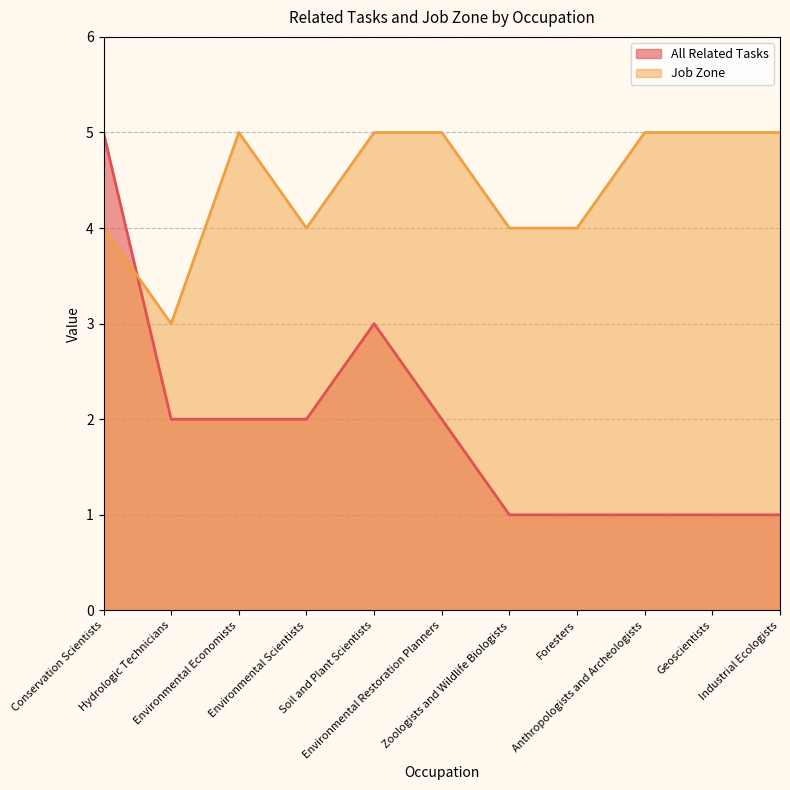

Reading left to right, list all the values displayed in this chart.

All Related Tasks: Conservation Scientists=5	Hydrologic Technicians=2	Environmental Economists=2	Environmental Scientists=2	Soil and Plant Scientists=3	Environmental Restoration Planners=2	Zoologists and Wildlife Biologists=1	Foresters=1	Anthropologists and Archeologists=1	Geoscientists=1	Industrial Ecologists=1
Job Zone: Conservation Scientists=4	Hydrologic Technicians=3	Environmental Economists=5	Environmental Scientists=4	Soil and Plant Scientists=5	Environmental Restoration Planners=5	Zoologists and Wildlife Biologists=4	Foresters=4	Anthropologists and Archeologists=5	Geoscientists=5	Industrial Ecologists=5